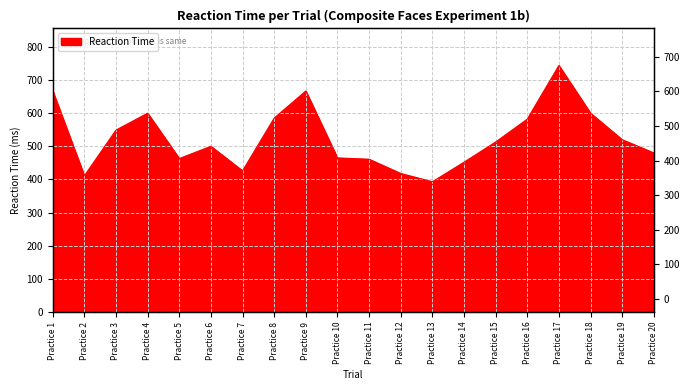

Rank the categories by value from highest to lowest.

Practice 17, Practice 1, Practice 9, Practice 4, Practice 18, Practice 8, Practice 16, Practice 3, Practice 19, Practice 15, Practice 6, Practice 20, Practice 10, Practice 5, Practice 11, Practice 14, Practice 7, Practice 12, Practice 2, Practice 13